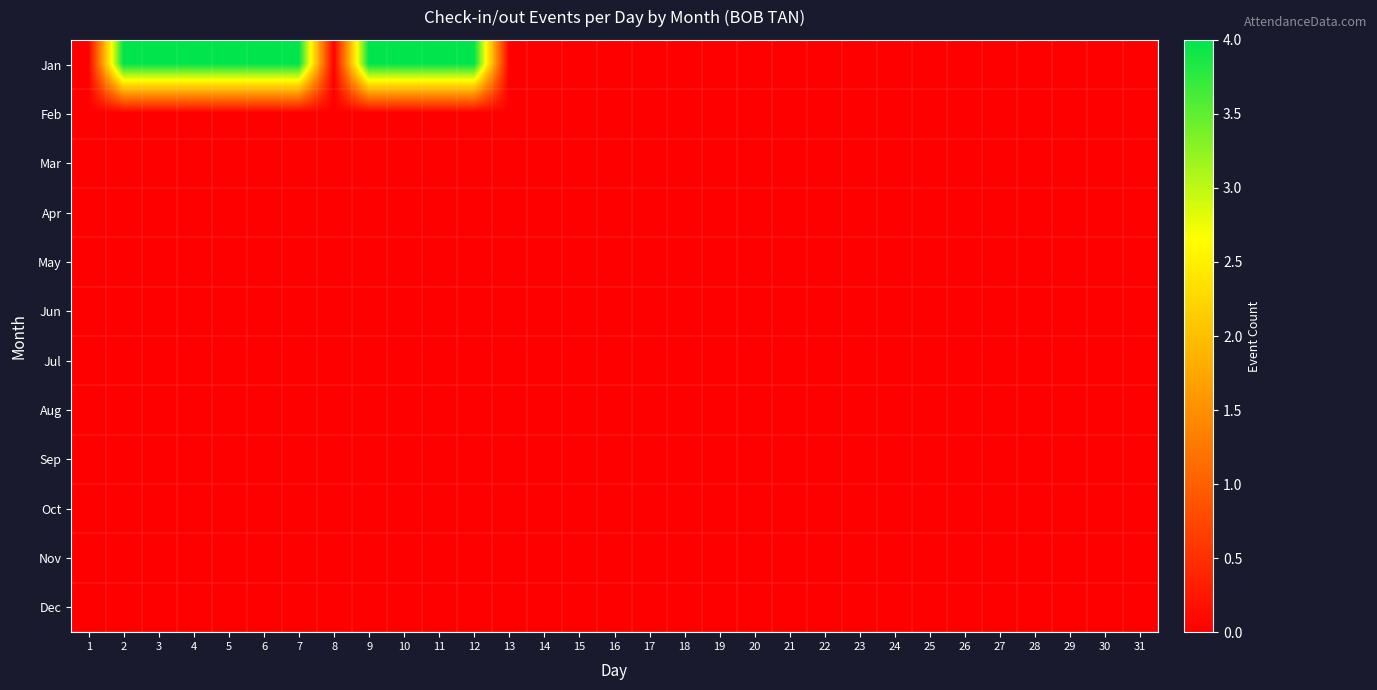

Rank the series at 17 from lowest to highest value.

Jan, Feb, Mar, Apr, May, Jun, Jul, Aug, Sep, Oct, Nov, Dec